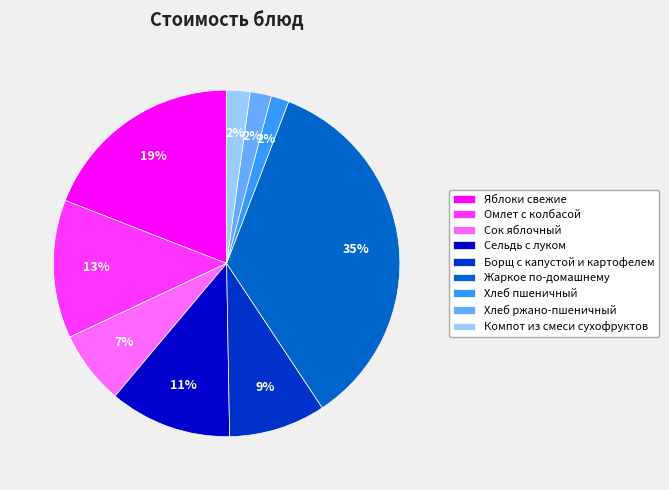

What percentage is the Хлеб пшеничный slice, to the nearest percent?

2%